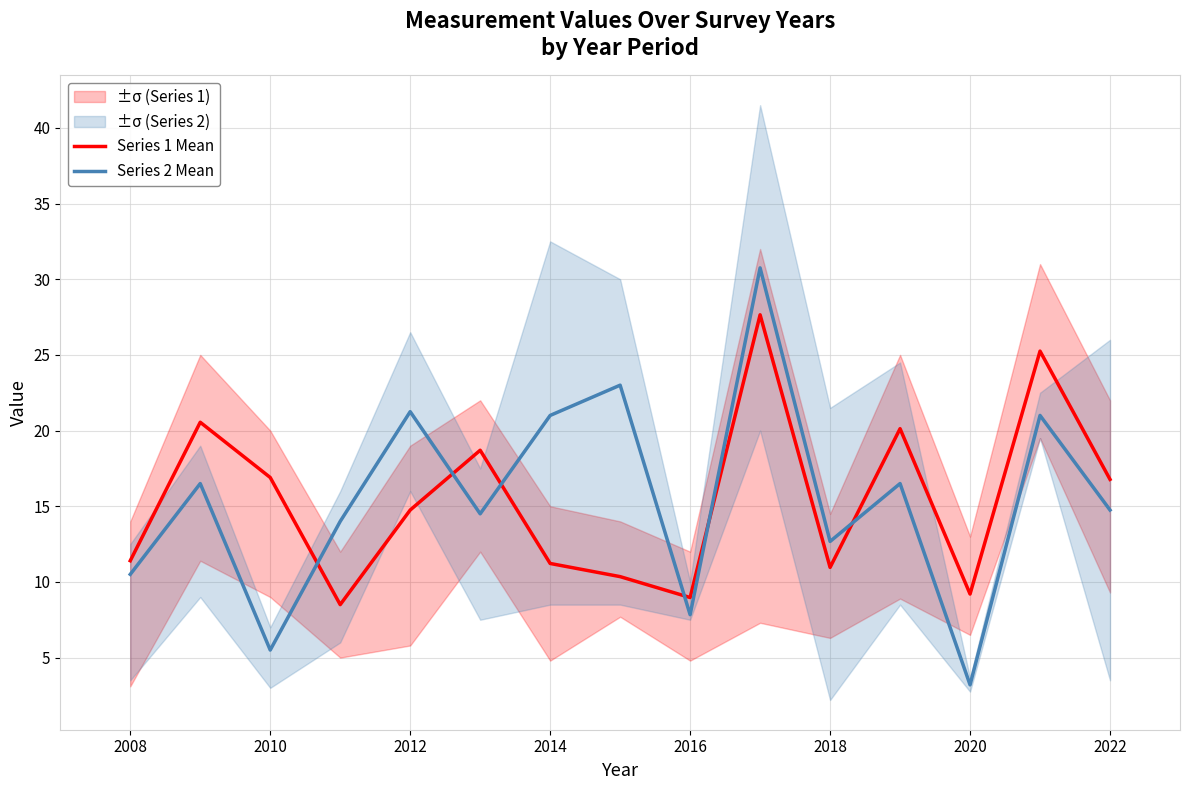

Which series has the largest total across all categories?

Series 2 Mean